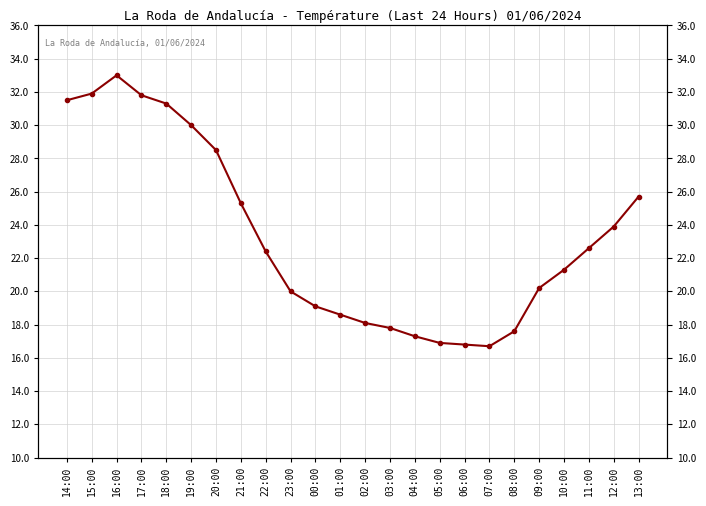

At which category does the chart reach its minimum across all series?

07:00